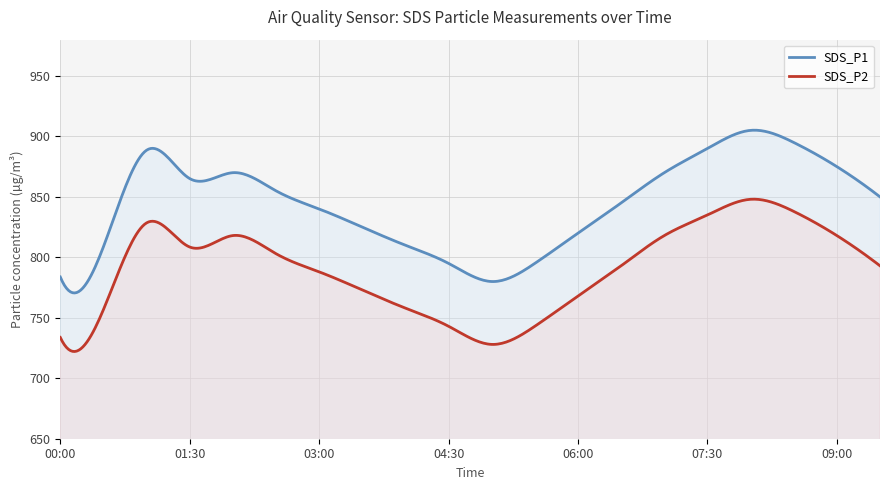

What position from the left is 04:00?

9